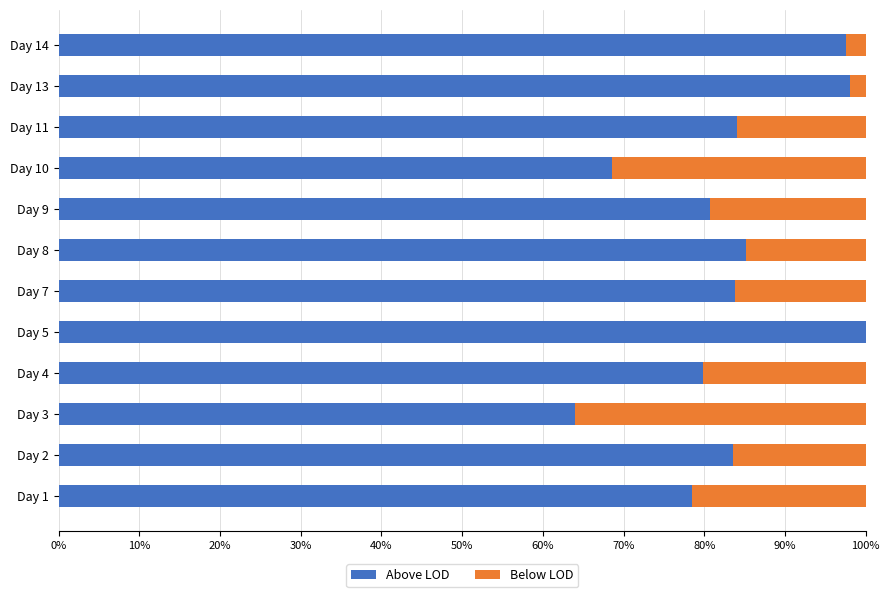

True or false: Above LOD has a value of 84.0 at Day 11.

True